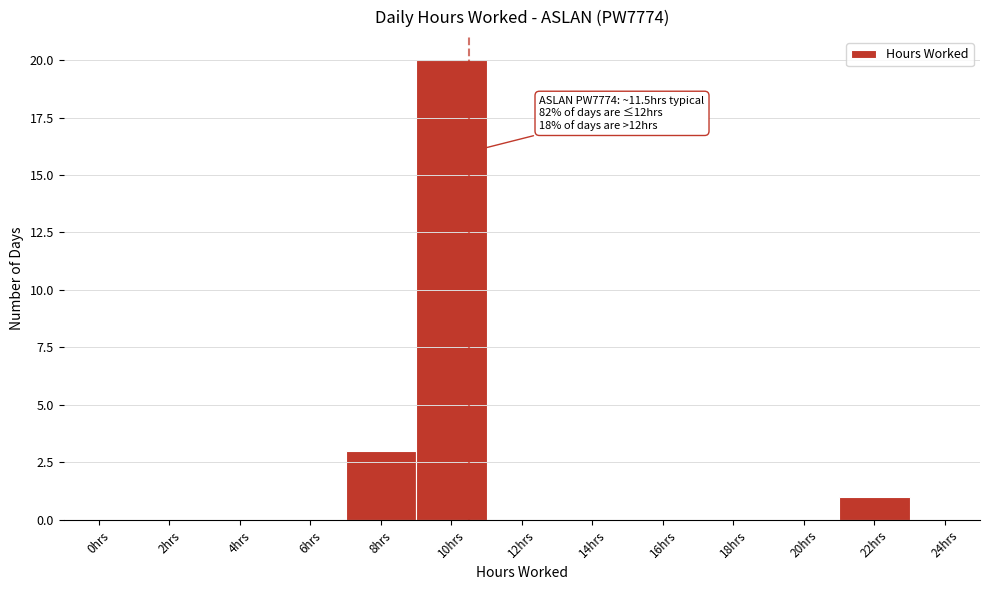

Reading left to right, list all the values displayed in this chart.

0hrs=0	2hrs=0	4hrs=0	6hrs=0	8hrs=3	10hrs=20	12hrs=0	14hrs=0	16hrs=0	18hrs=0	20hrs=0	22hrs=1	24hrs=0